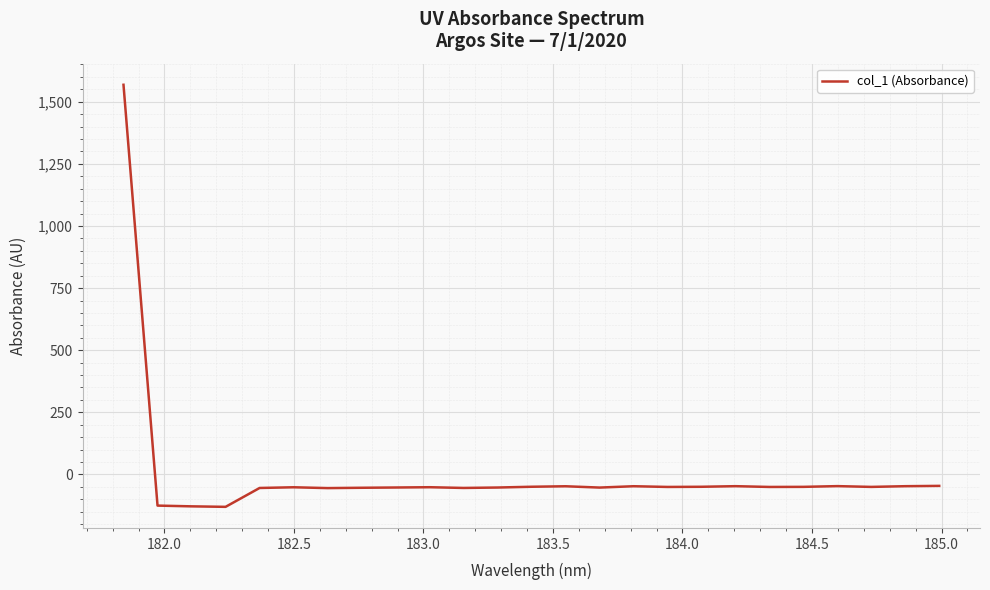

What is the smallest value displayed?

-130.3